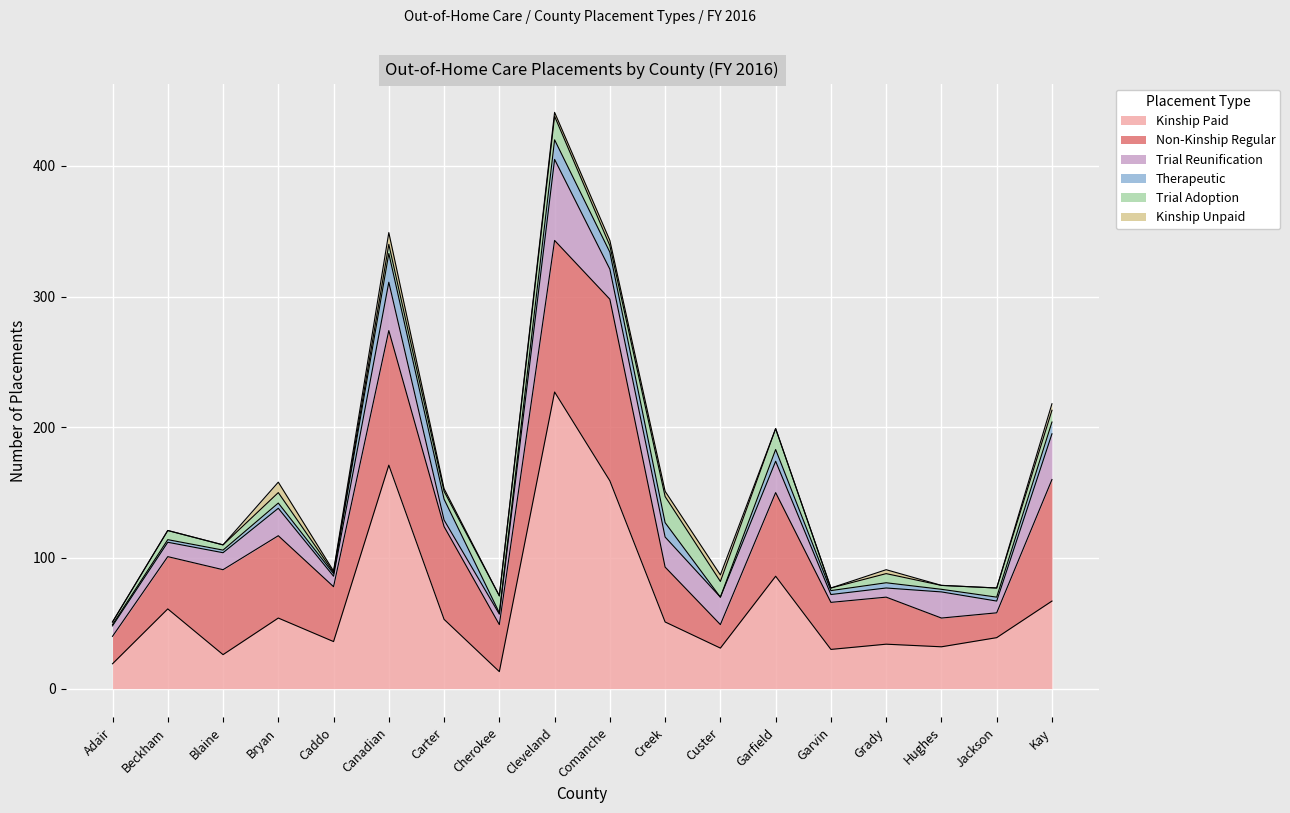

What is the spread (max minus min) of values at Caddo?

41